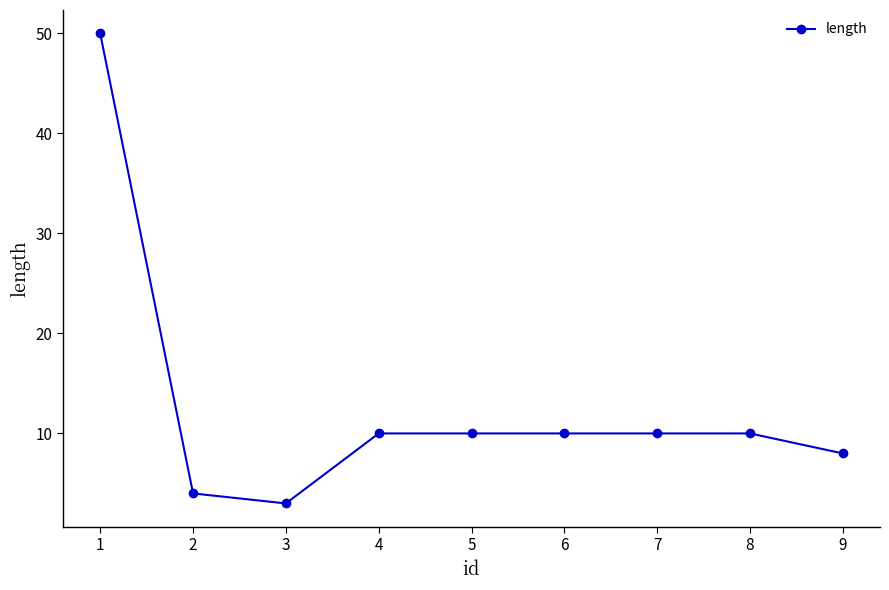

Reading left to right, list all the values displayed in this chart.

50	4	3	10	10	10	10	10	8